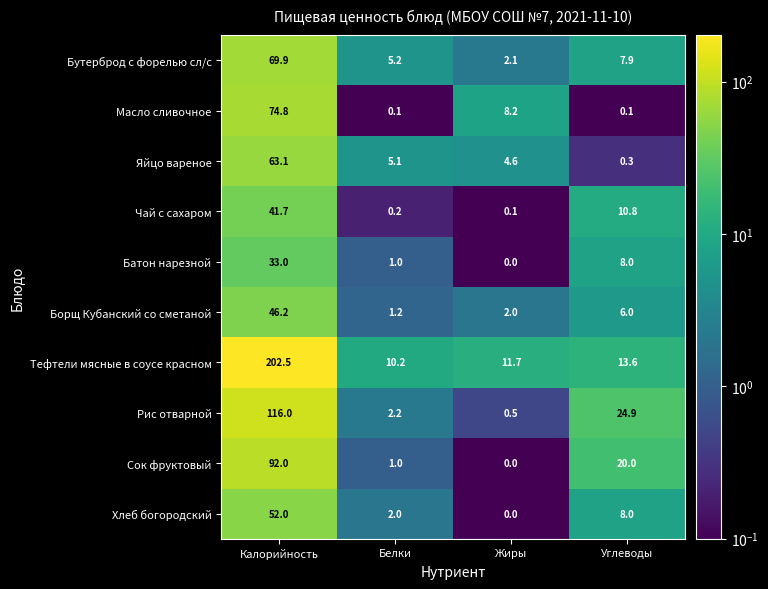

At which category does the chart reach its peak across all series?

Калорийность